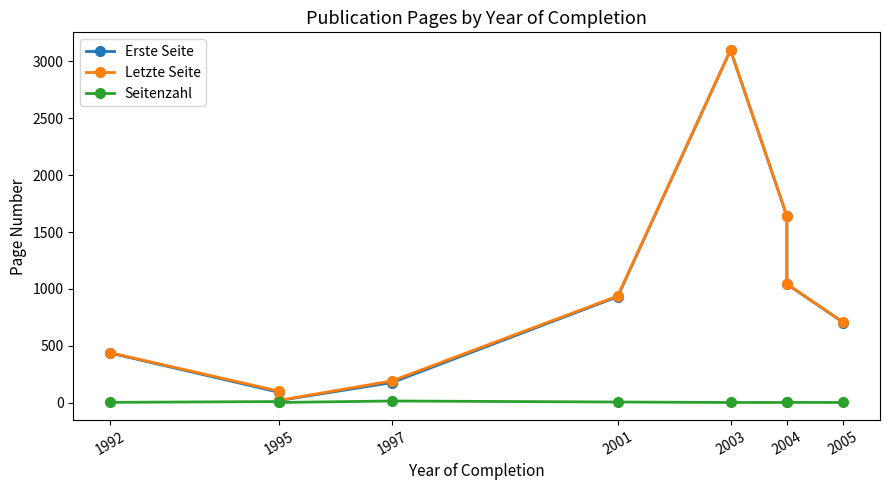

What are all the series names shown in the legend?

Erste Seite, Letzte Seite, Seitenzahl